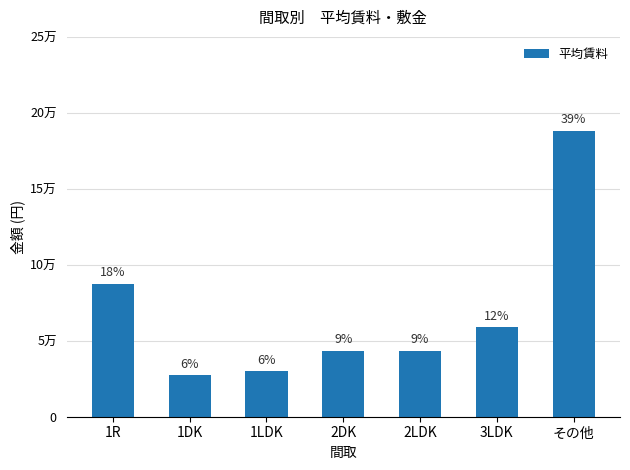

What is the greatest value displayed?

188372